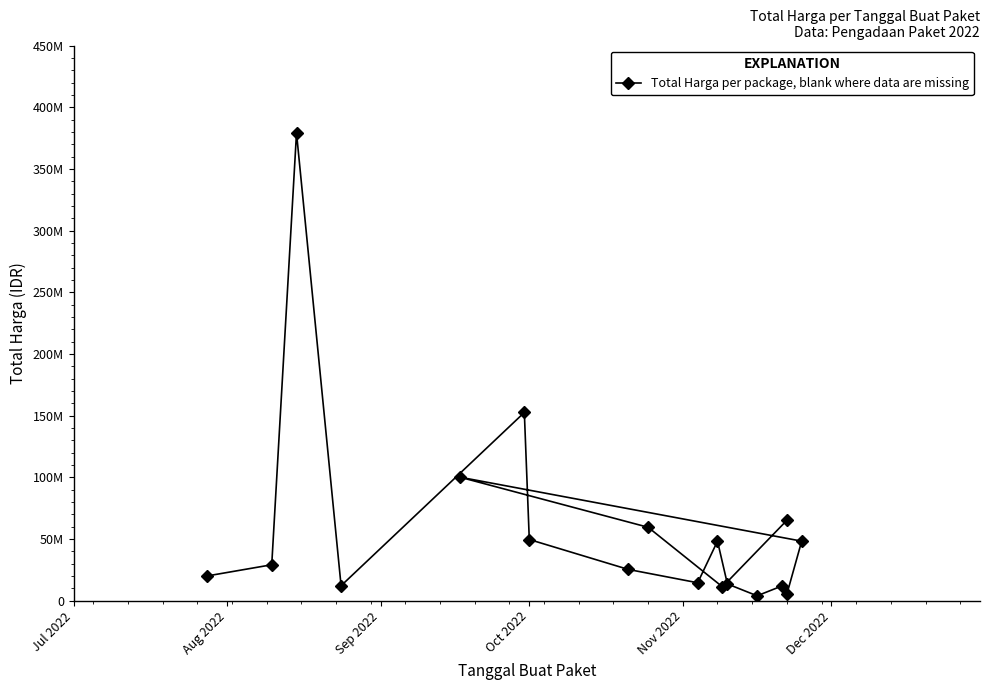

How many points are higher than both their immediate neighbors (excluding endpoints)?

5